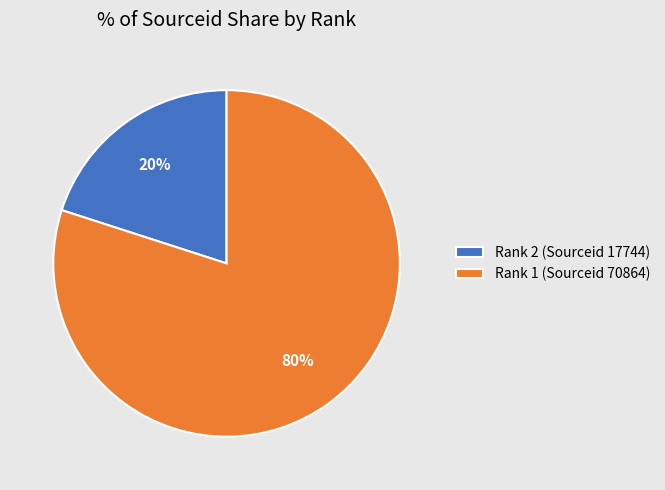

What is the smallest slice in the pie chart?

Rank 2 (Sourceid 17744)